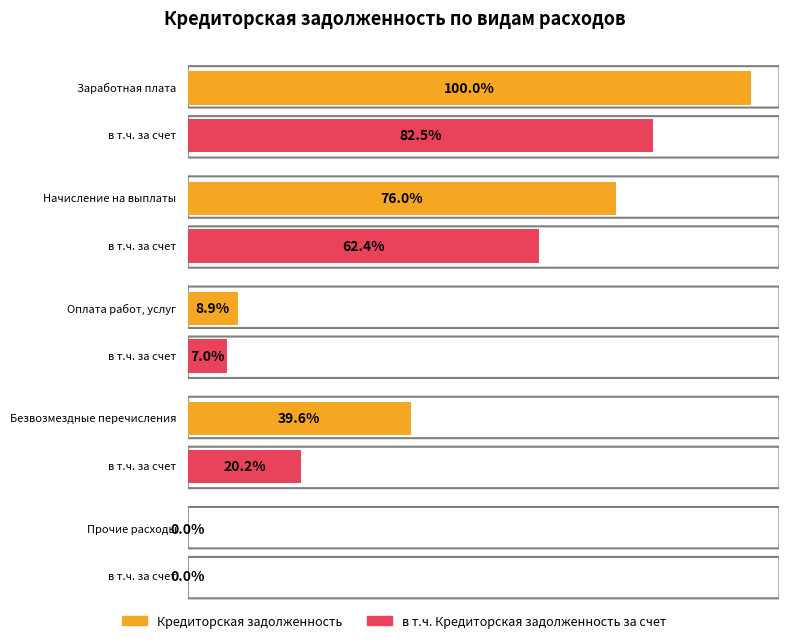

Where does the в т.ч. Кредиторская задолженность за счет series first go above 788550?

Заработная плата